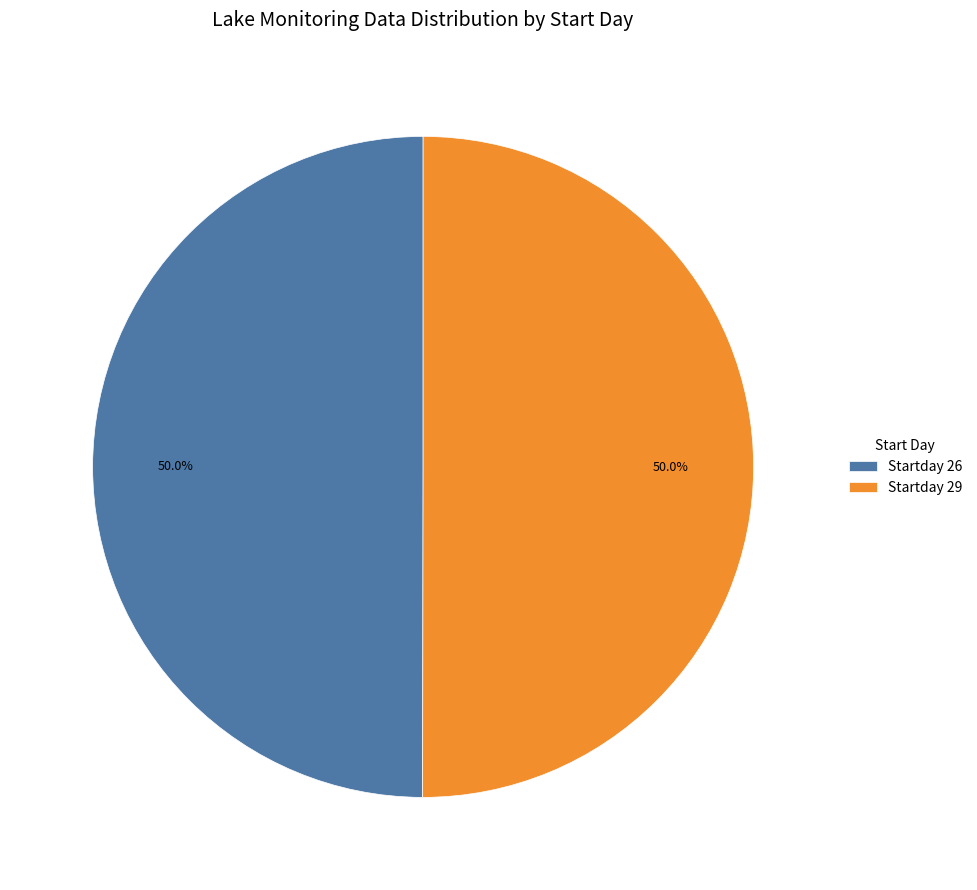

Combined, what portion of the pie is Startday 26 and Startday 29?

100.0%